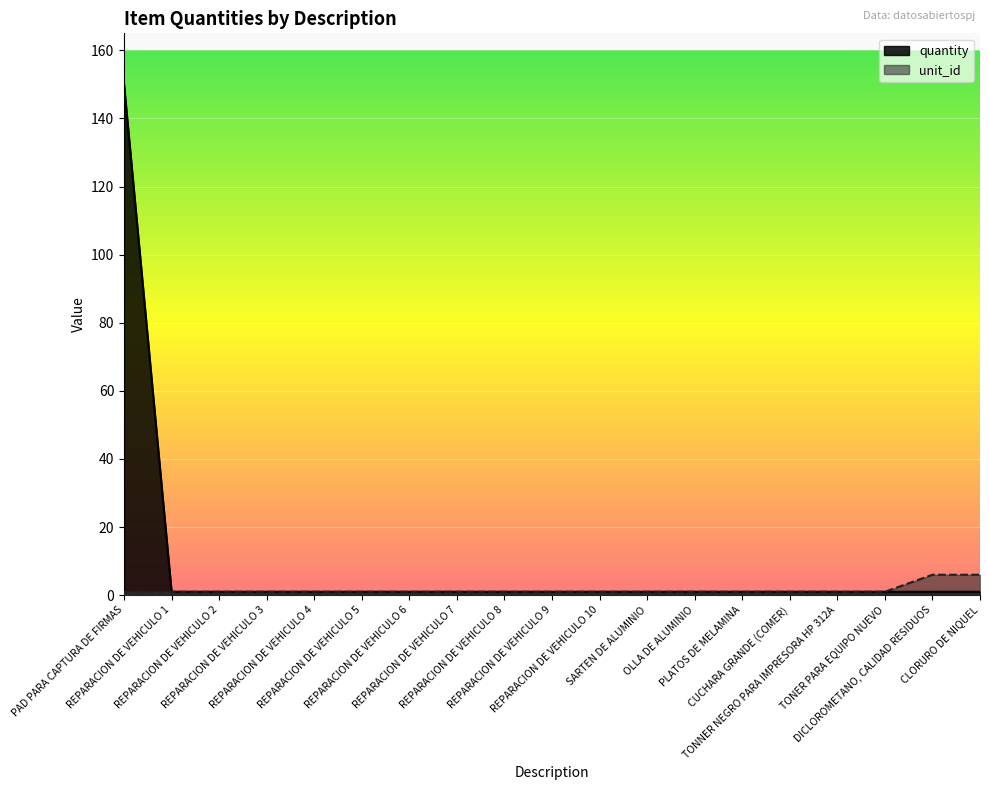

List the series in order of their overall mean, highest first.

quantity, unit_id